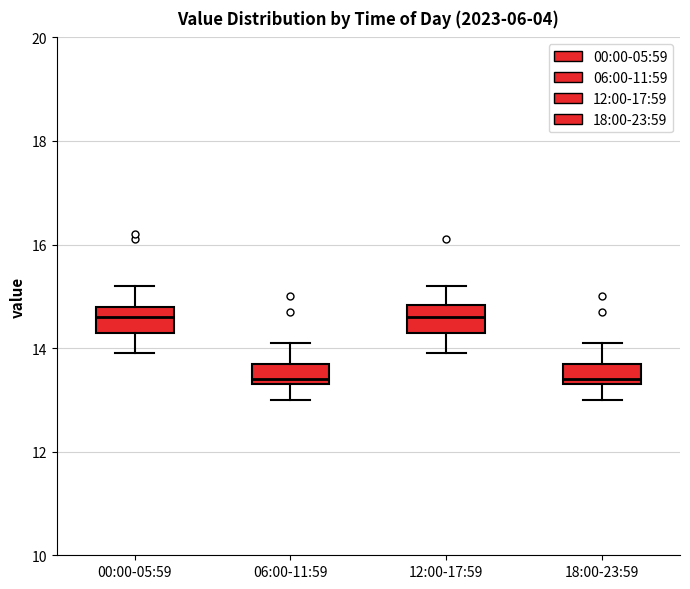

Reading left to right, read every box against the y-axis: the position of its median line, the range the box covers, and the ends of its whiskers. The values are not printed on the chart, so give them approximately, as read against the axis.

00:00-05:59: median 14.6, box 14.4 to 14.8, whiskers 14.0 to 15.2
06:00-11:59: median 13.4 (just above the box's lower edge), box 13.4 to 13.8, whiskers 13.0 to 14.2
12:00-17:59: median 14.6, box 14.4 to 14.8, whiskers 14.0 to 15.2
18:00-23:59: median 13.4 (just above the box's lower edge), box 13.4 to 13.8, whiskers 13.0 to 14.2